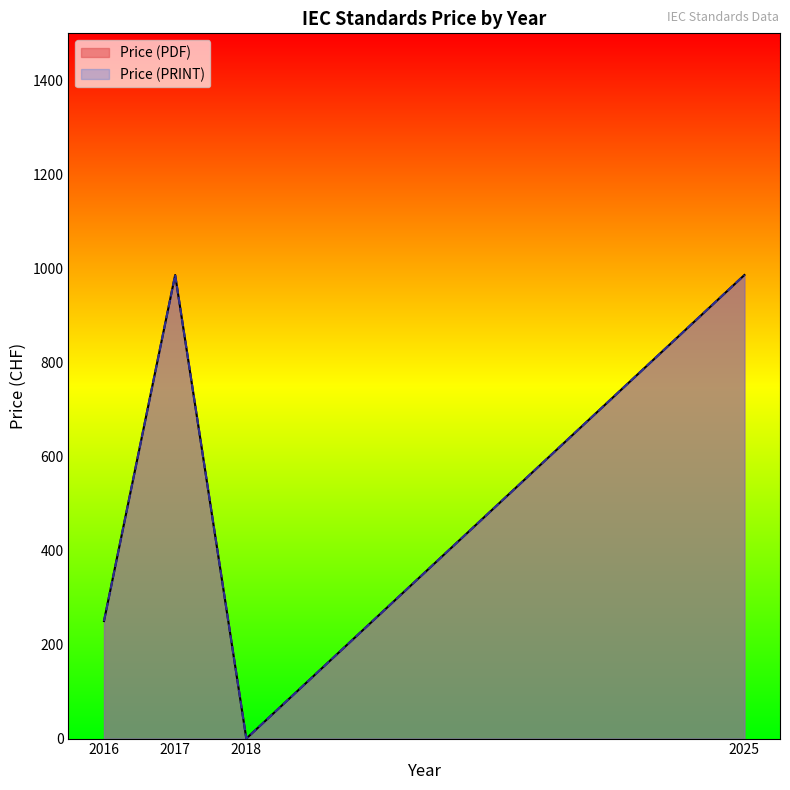

At which category is the sum across all series the highest?

2017